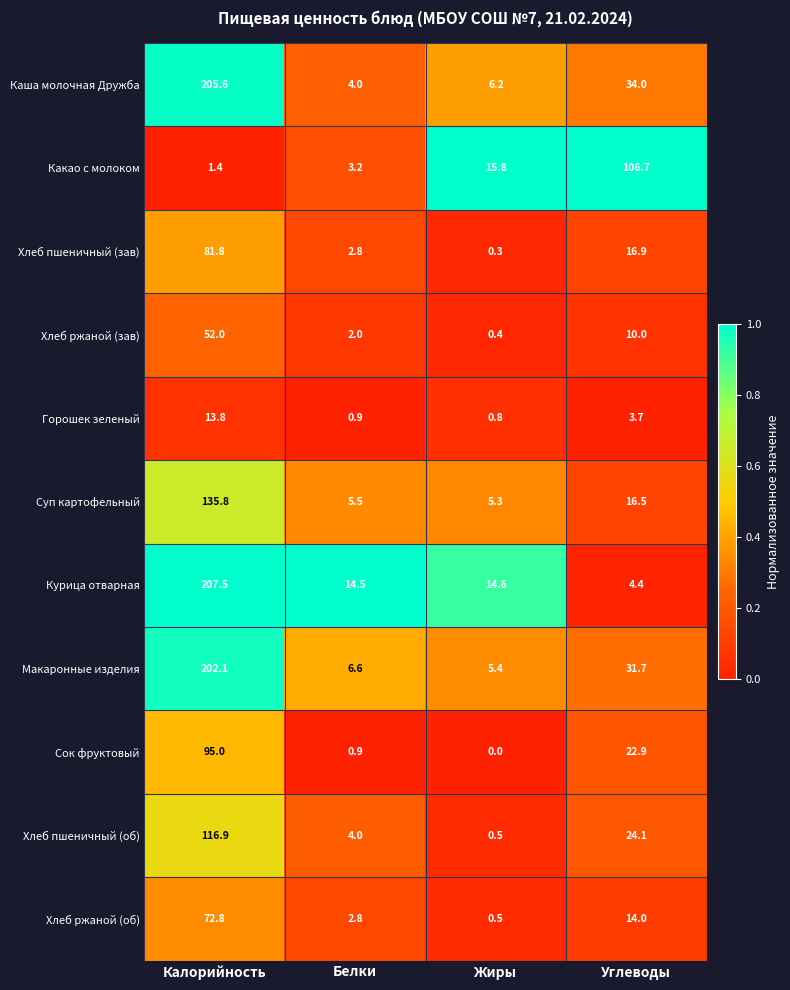

What is the difference between the second highest and second lowest values in the Какао с молоком series?

12.6